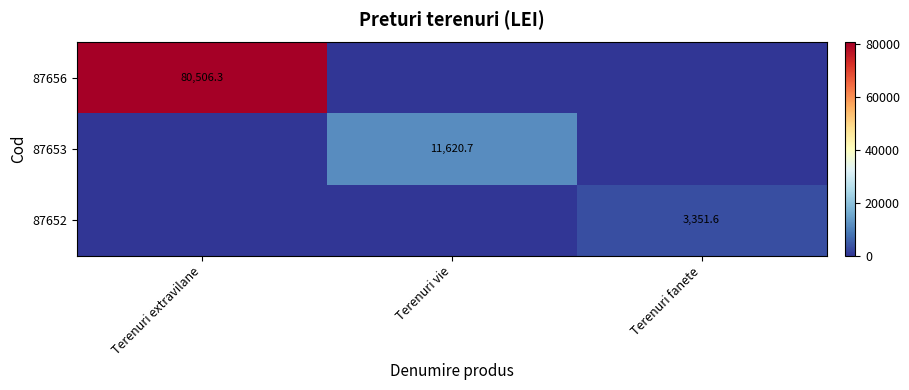

The 87652 series shows 2160.0 at Terenuri fanete. True or false?

False